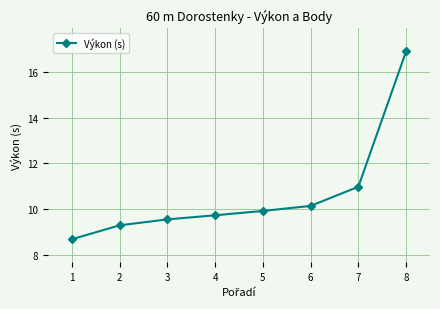

Reading right to left, what are all the values shown in this chart?

16.9	11.0	10.1	9.9	9.7	9.5	9.3	8.7